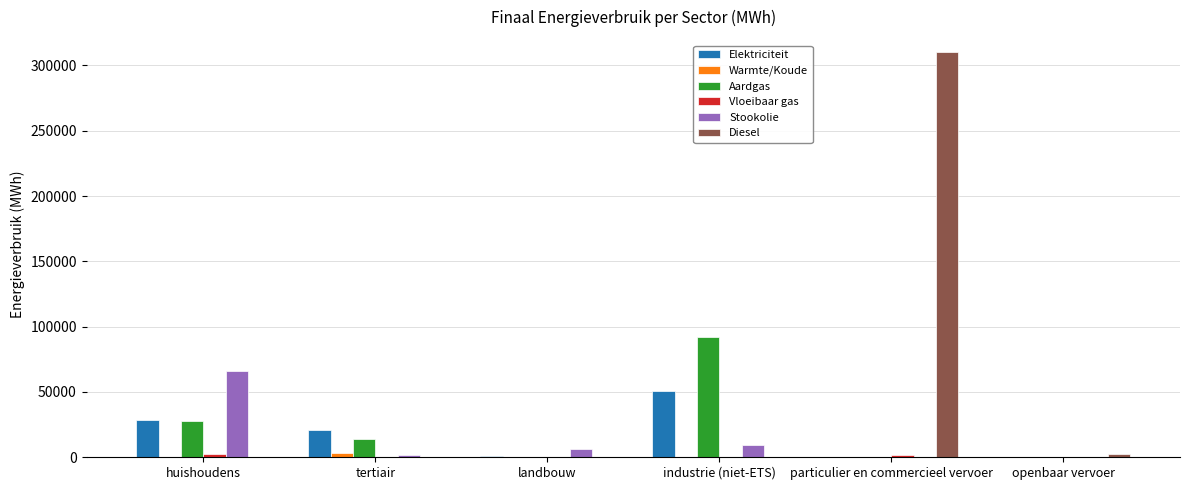

What is the greatest value displayed?

310460.9